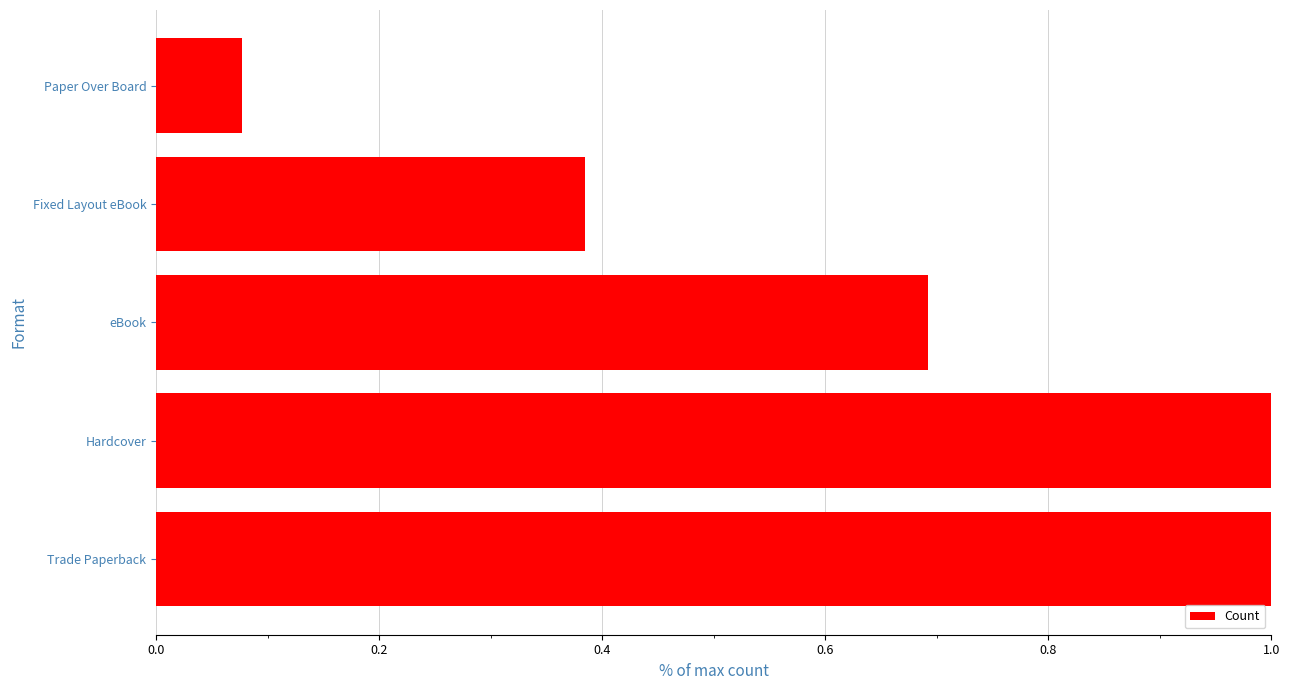

At which label is the value closest to 0?

Paper Over Board